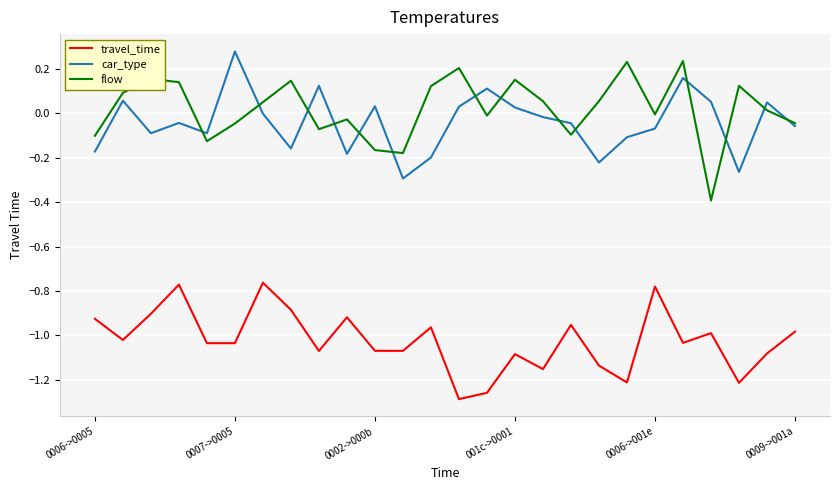

True or false: car_type and travel_time cross at least once.

False